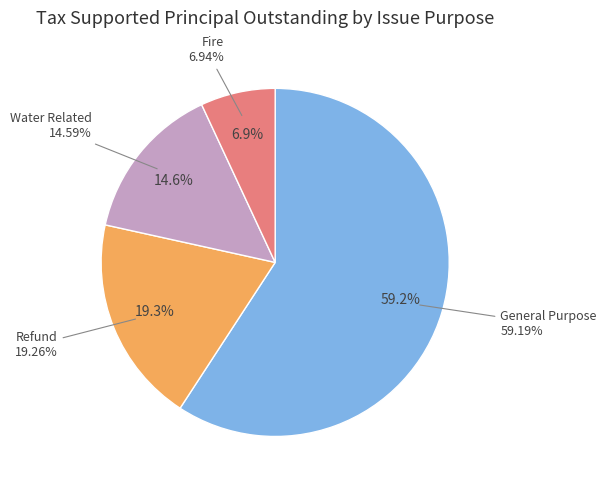

True or false: Water Related accounts for 3% of the total.

False